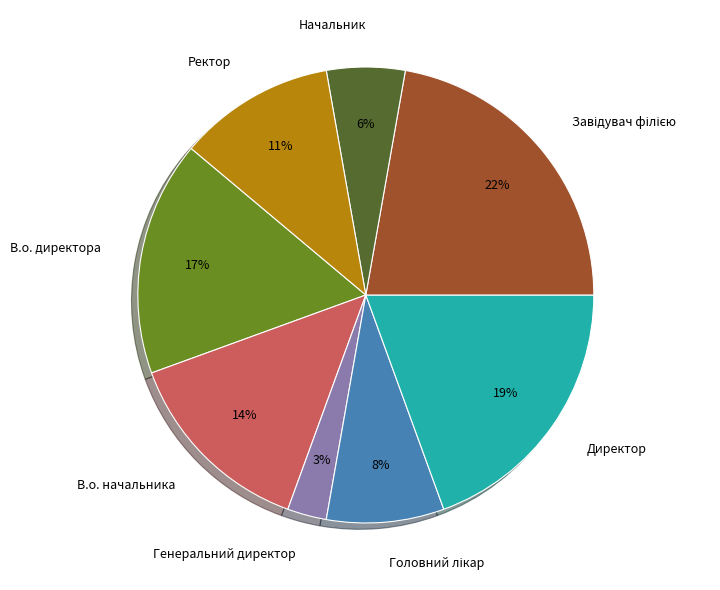

Does any single category account for the majority?

No